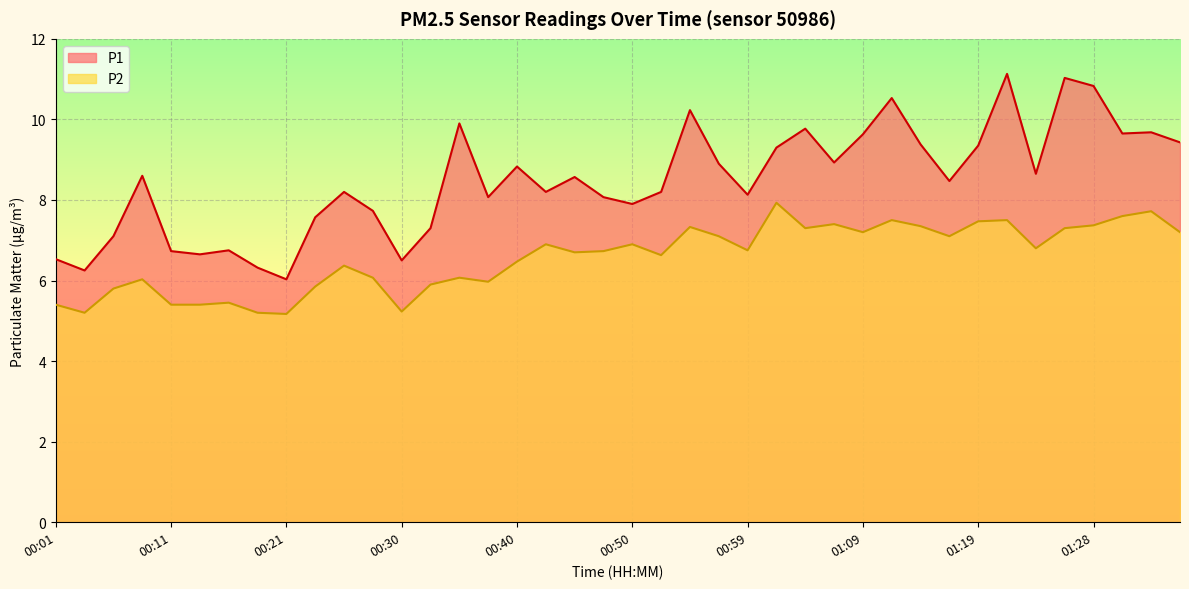

What is the value of the P2 point at the 39th from the left?

7.7